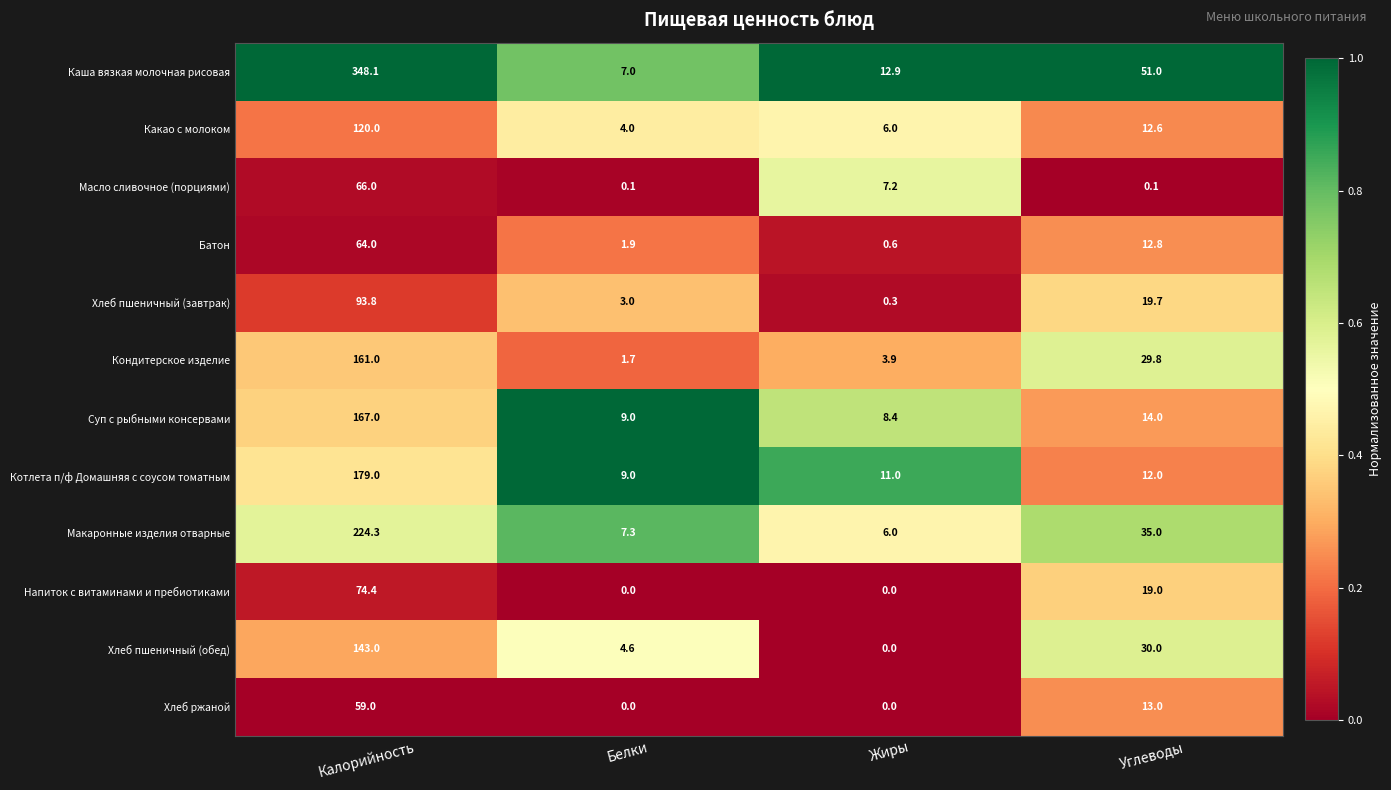

Which series changed the most between Жиры and Углеводы?

Каша вязкая молочная рисовая